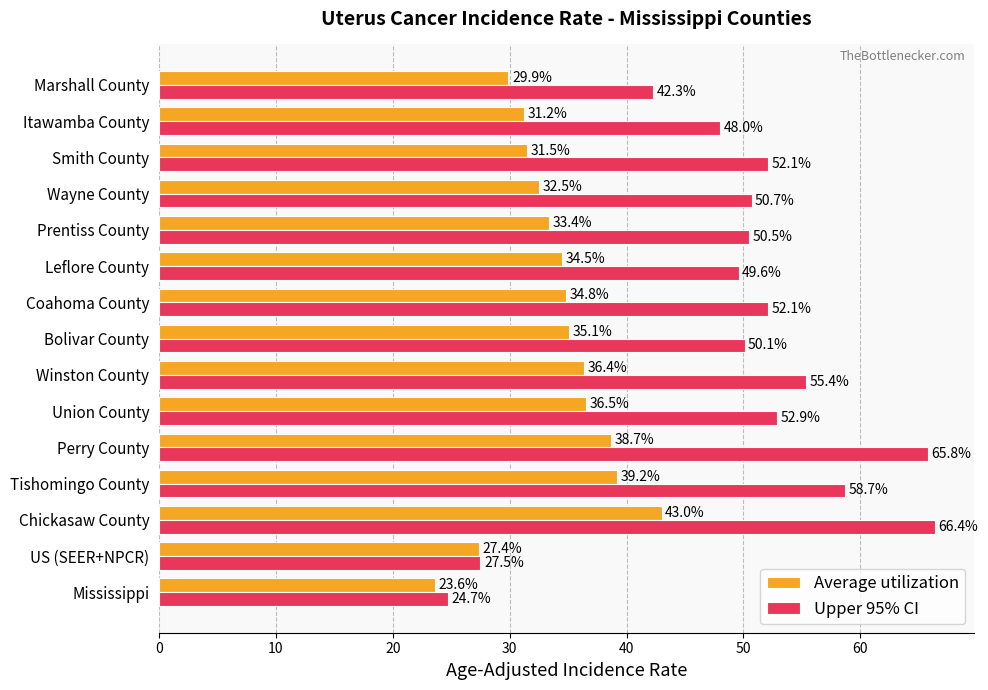

What is the difference between the highest and lowest values at Coahoma County?

17.3